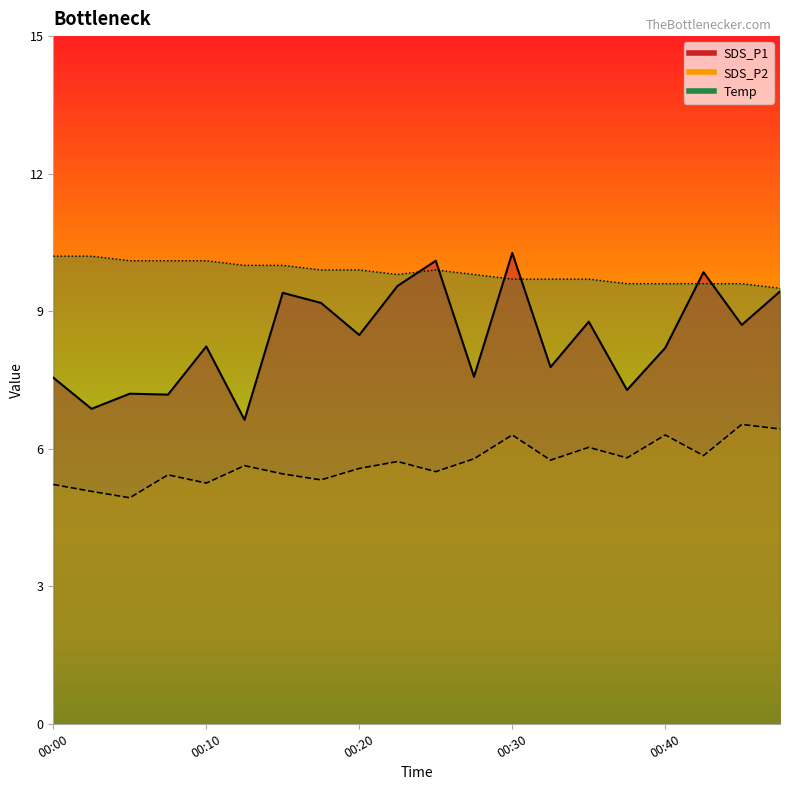

True or false: SDS_P2 and SDS_P1 cross at least once.

False